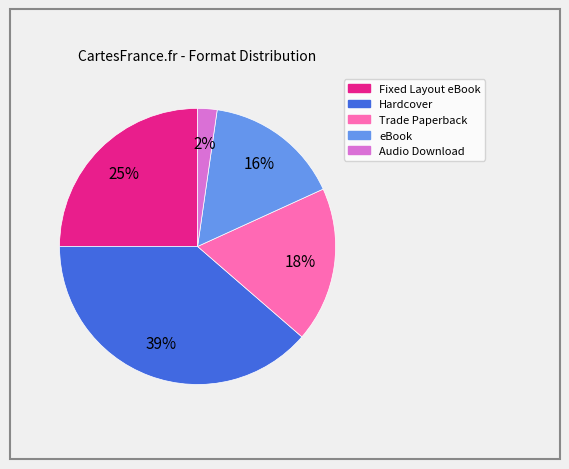

Which has a higher value, Trade Paperback or Hardcover?

Hardcover